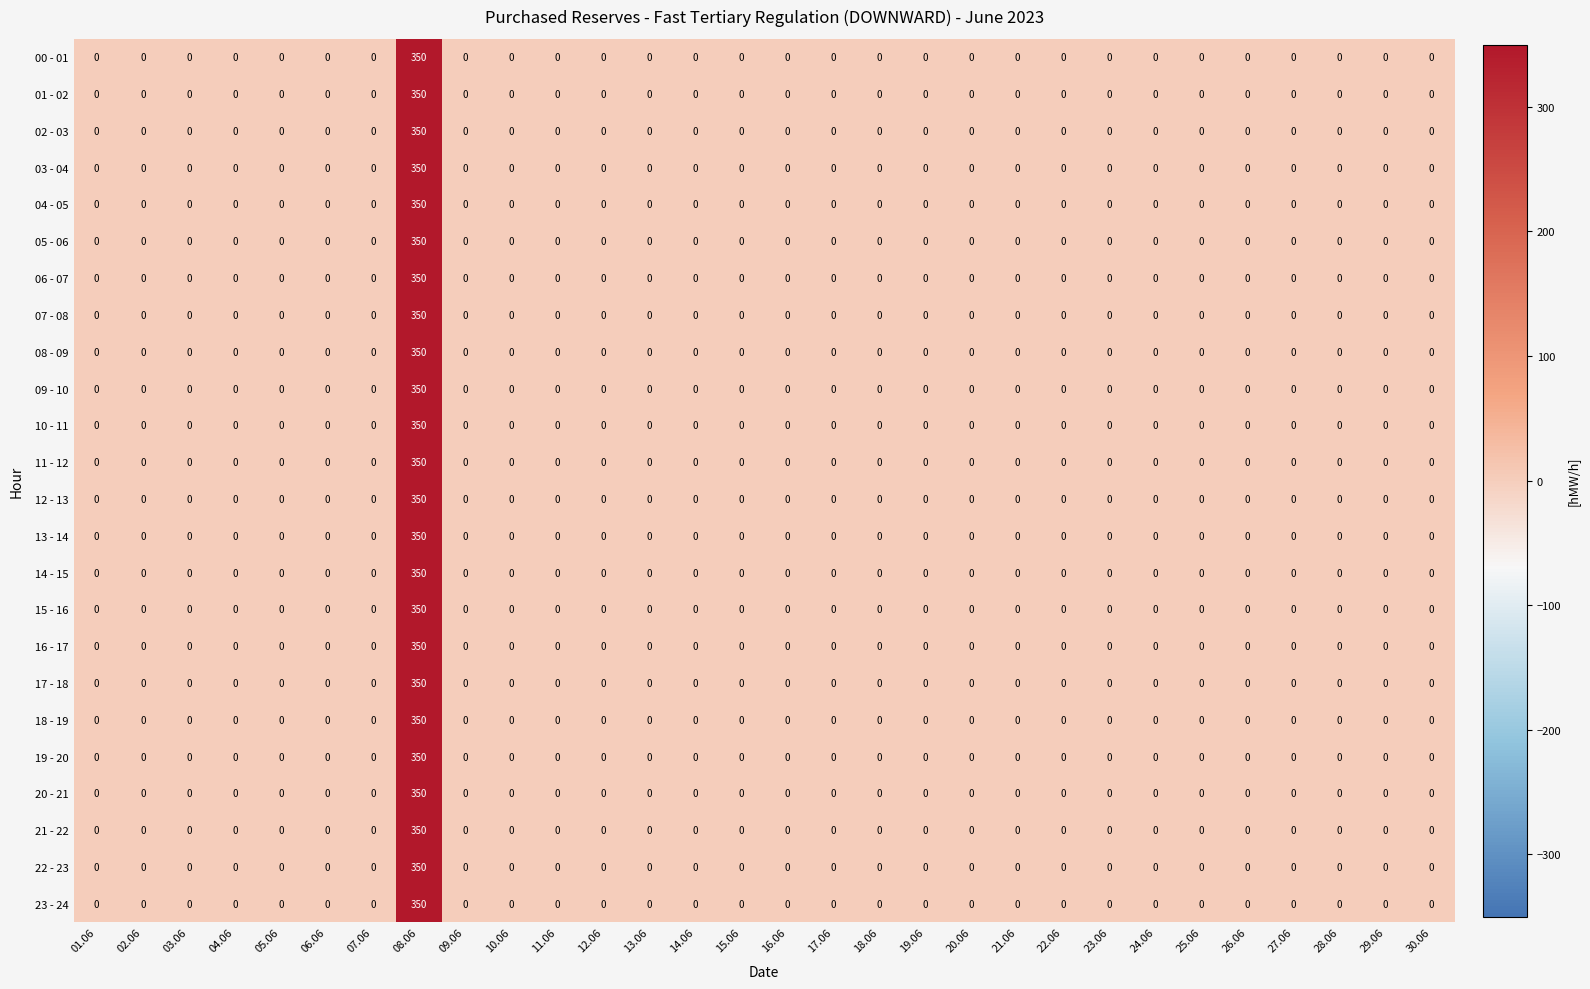

How many values in the 03 - 04 series exceed 0?

1